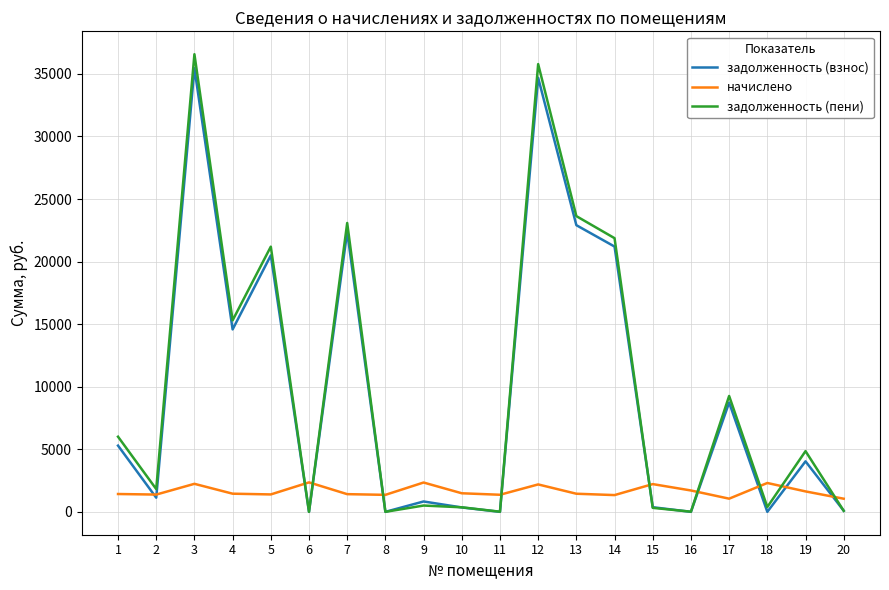

Which series changed the most between 16 and 17?

задолженность (пени)